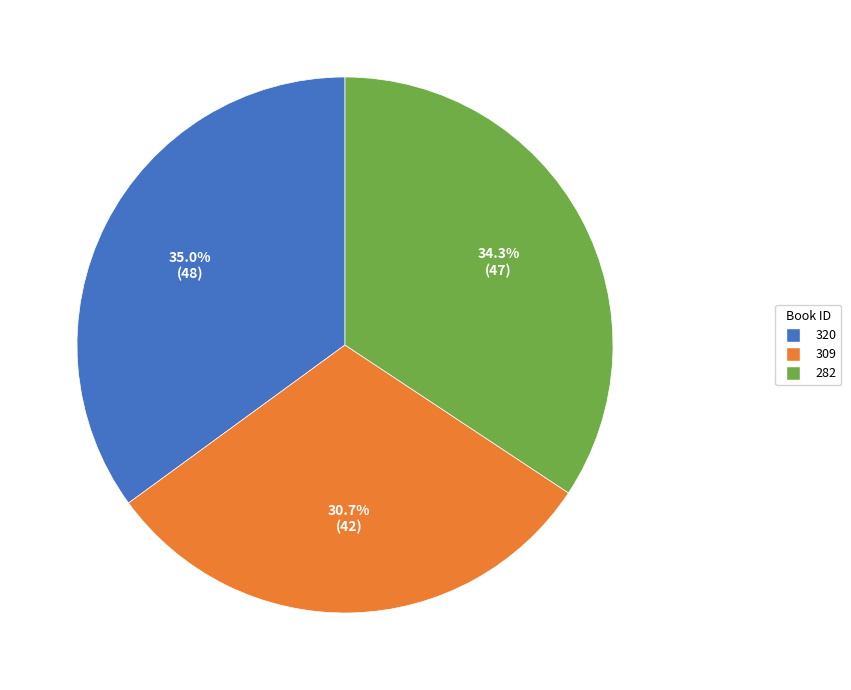

How many slices are in this pie chart?

3